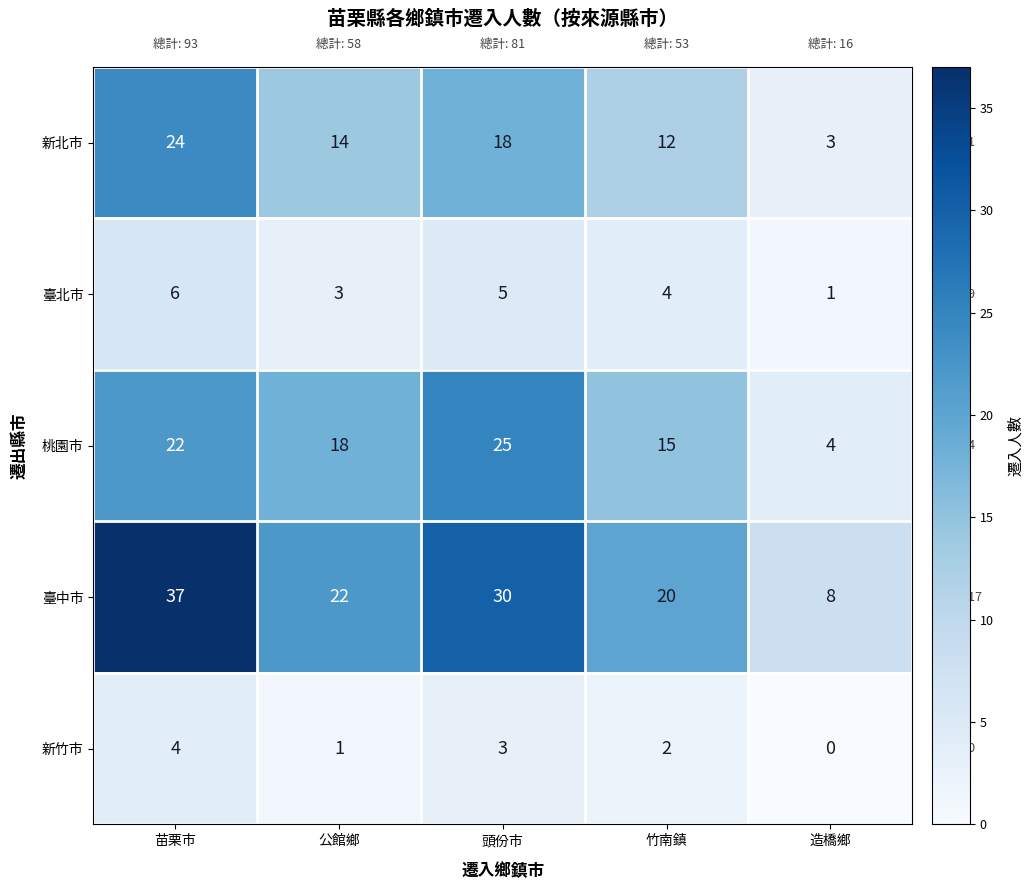

Which category has the highest value across all series?

苗栗市